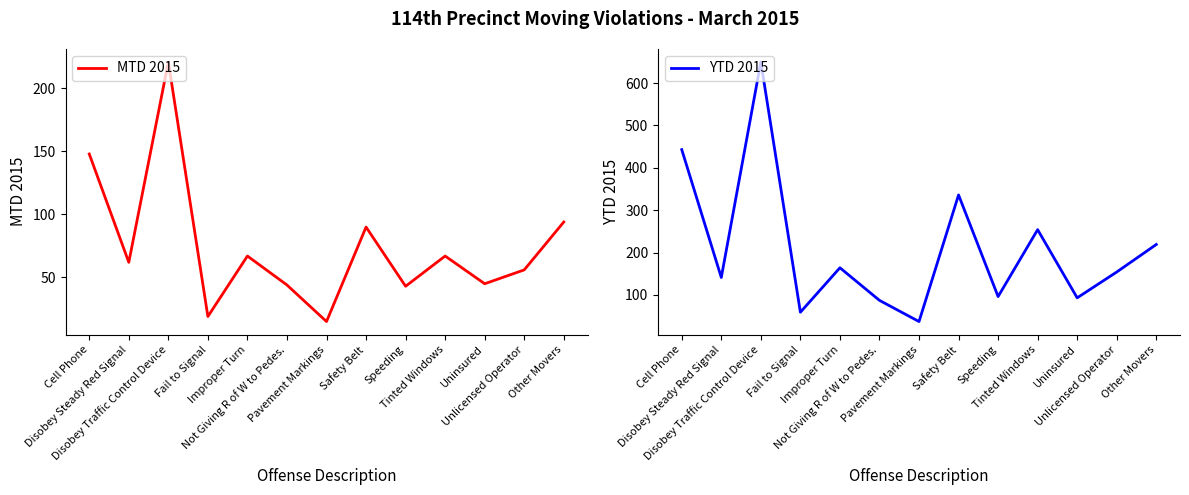

What is the label of the 13th point from the right?

Cell Phone